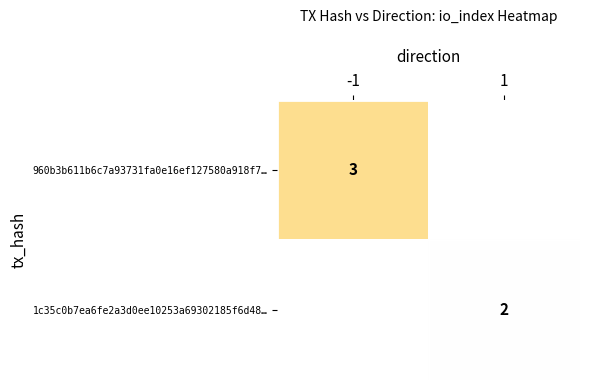

Count the number of data series in this chart.

2